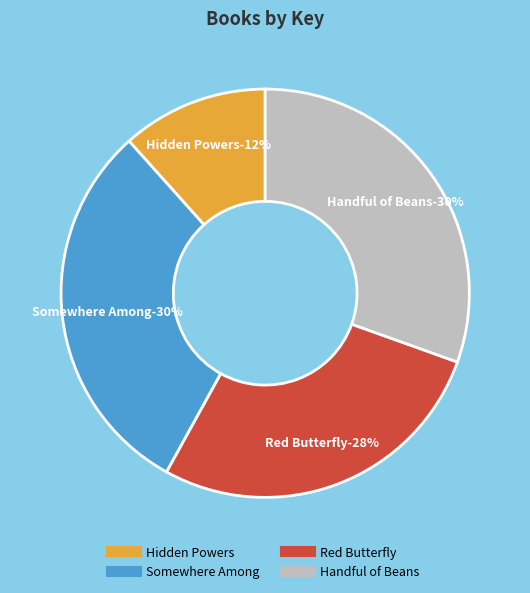

To the nearest percent, what is the difference between the Red Butterfly and Hidden Powers slice percentages?

16%